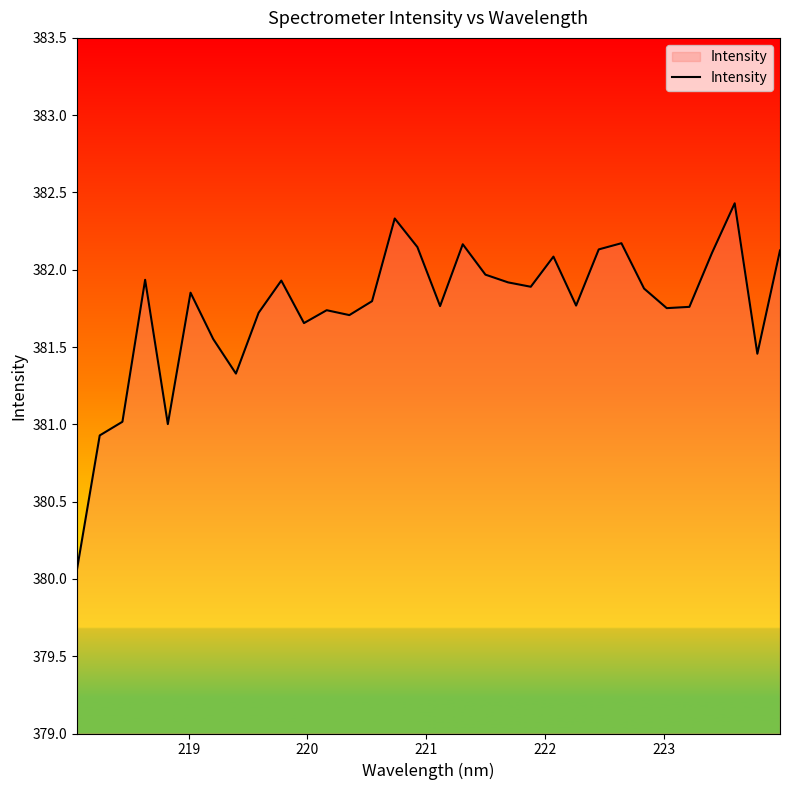

What is the difference between the maximum and minimum values?

2.4